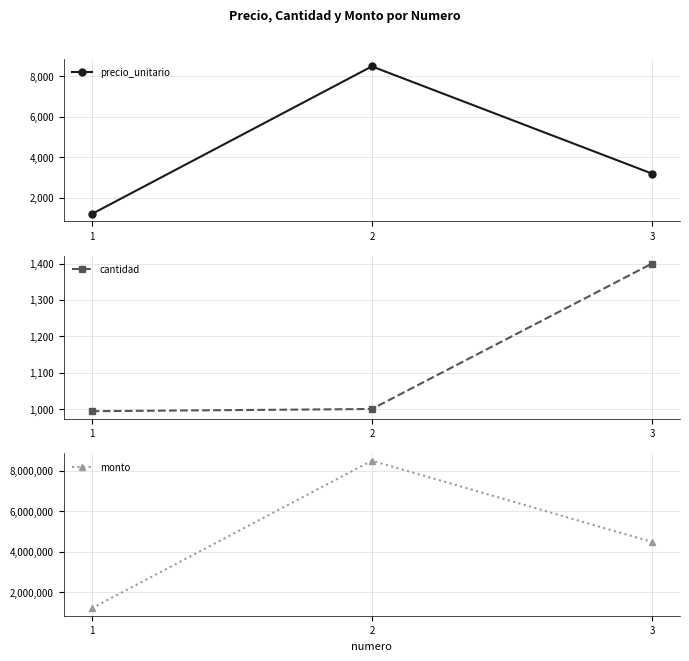

Is it true that cantidad equals 1684 at 1?

False